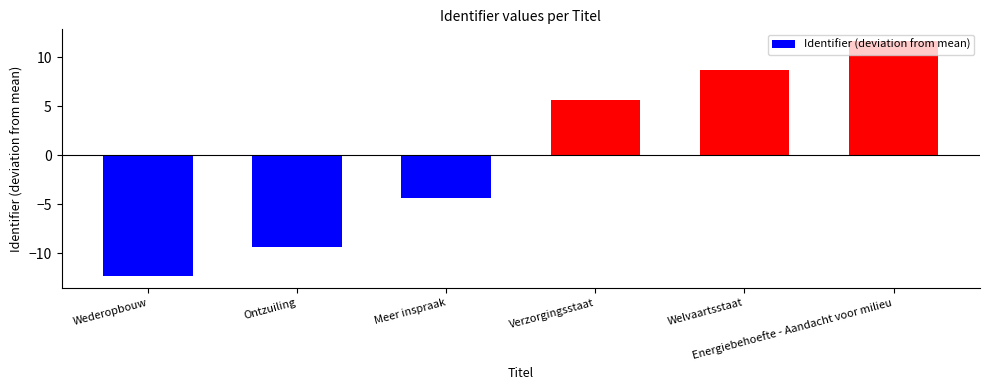

Which category has the highest value across all series?

Energiebehoefte - Aandacht voor milieu